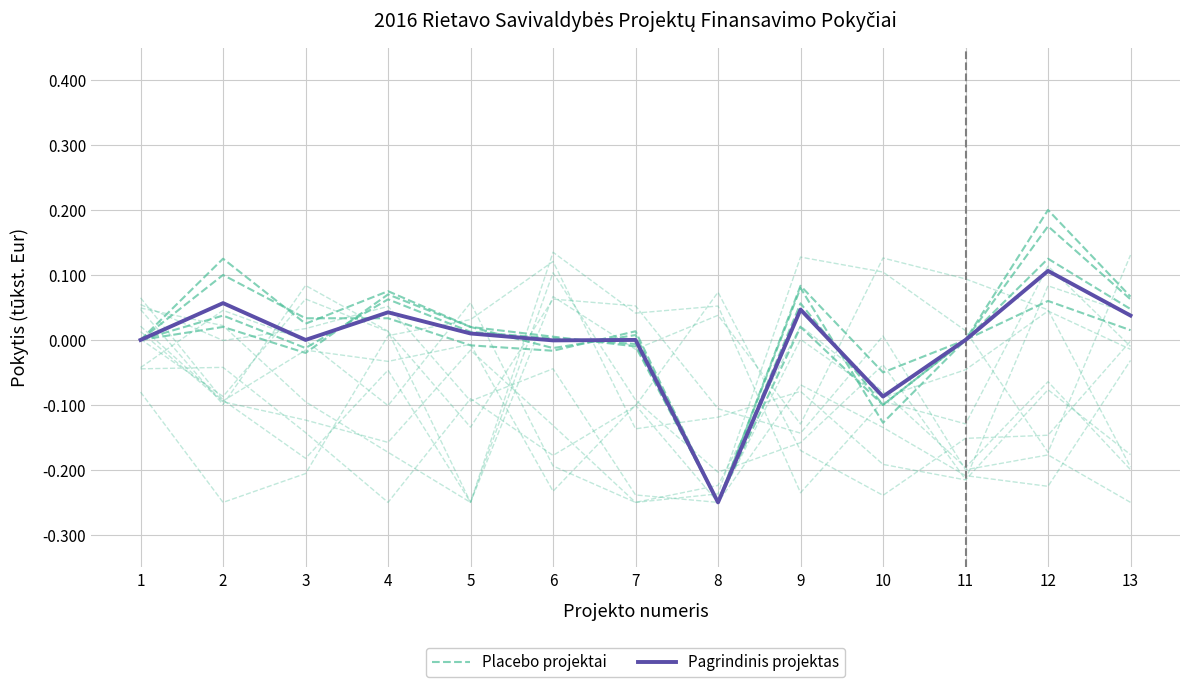

The Pagrindinis projektas series shows -0.2 at 8. True or false?

False